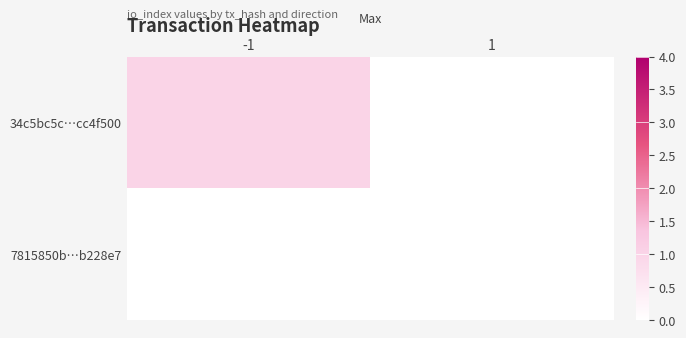

What is the spread (max minus min) of values at -1?

1